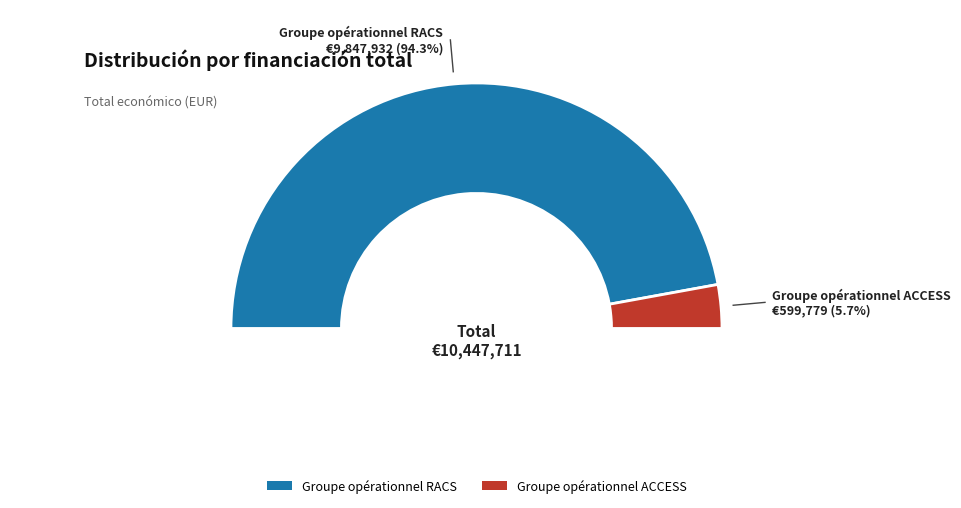

Which has a higher value, Groupe opérationnel ACCESS or Groupe opérationnel RACS?

Groupe opérationnel RACS